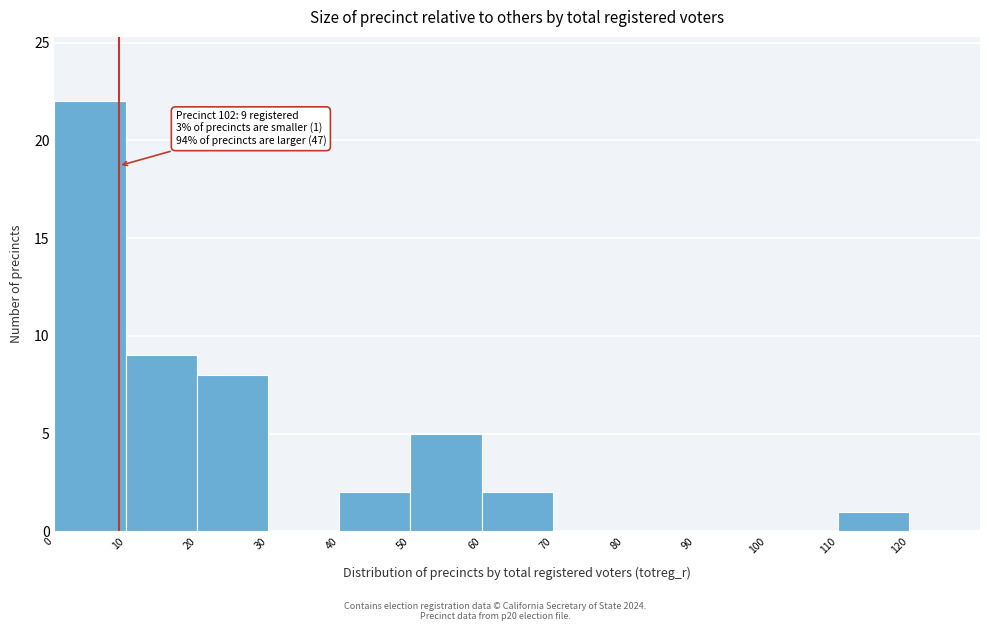

Over which range of the x-axis is the bar tallest?

0 to 10